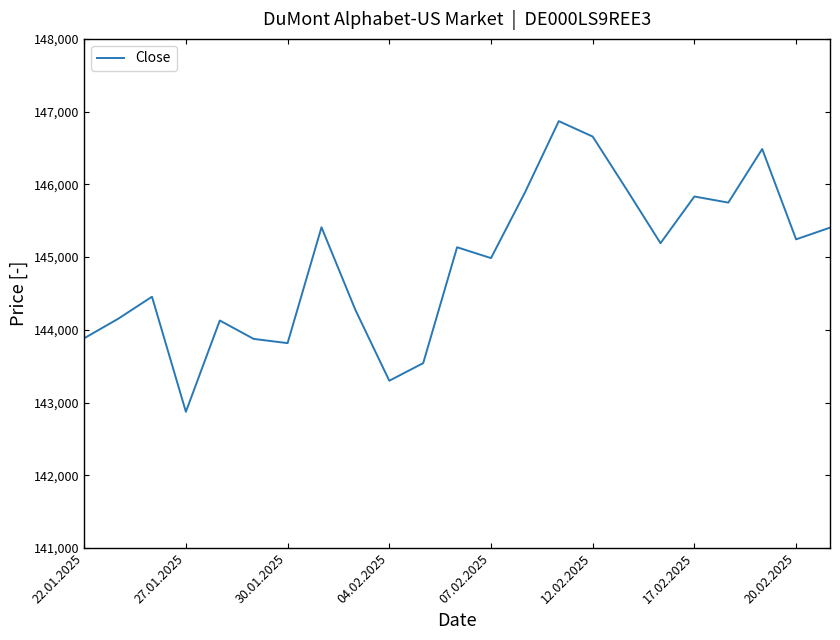

What is the difference between the maximum and minimum values?

3996